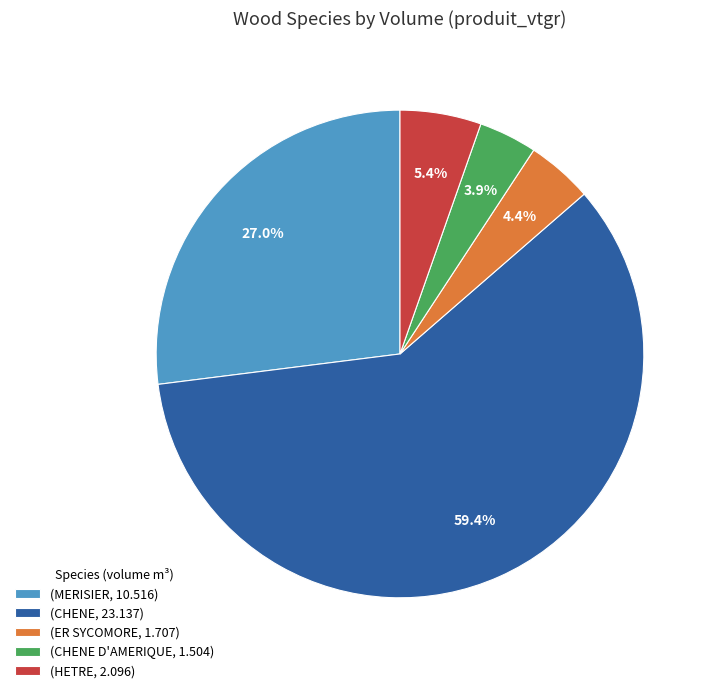

Count the number of slices in the pie.

5